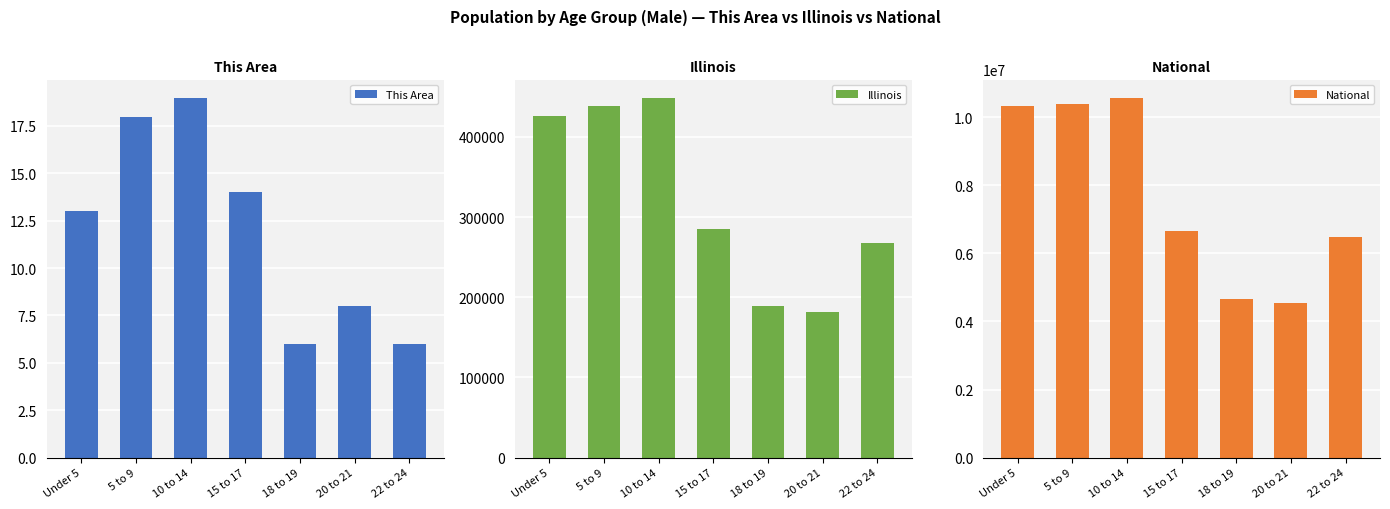

List the labels in order of This Area value, largest first.

10 to 14, 5 to 9, 15 to 17, Under 5, 20 to 21, 18 to 19, 22 to 24